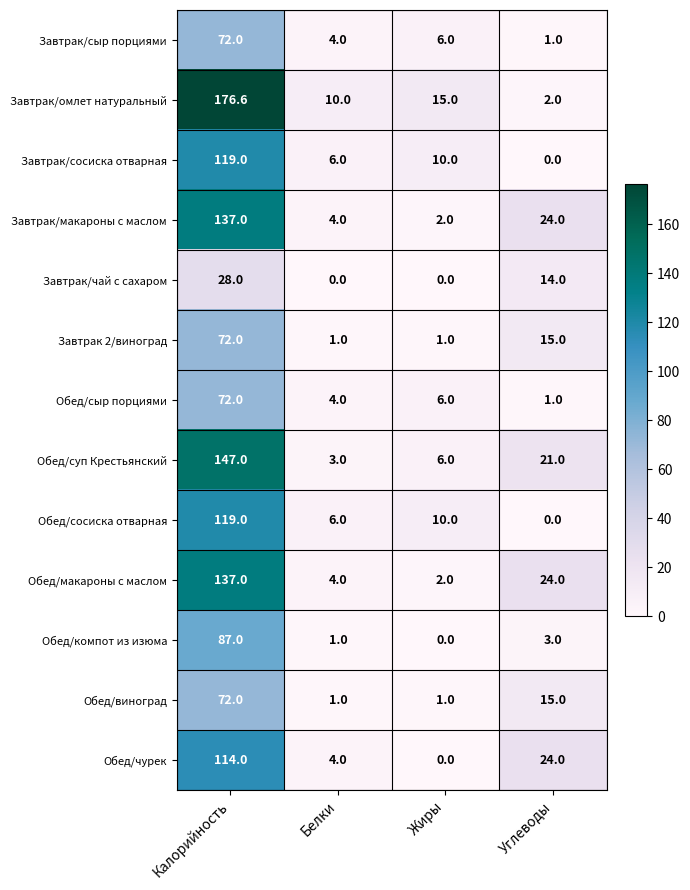

Where does the Завтрак/омлет натуральный series first go above 15?

Калорийность